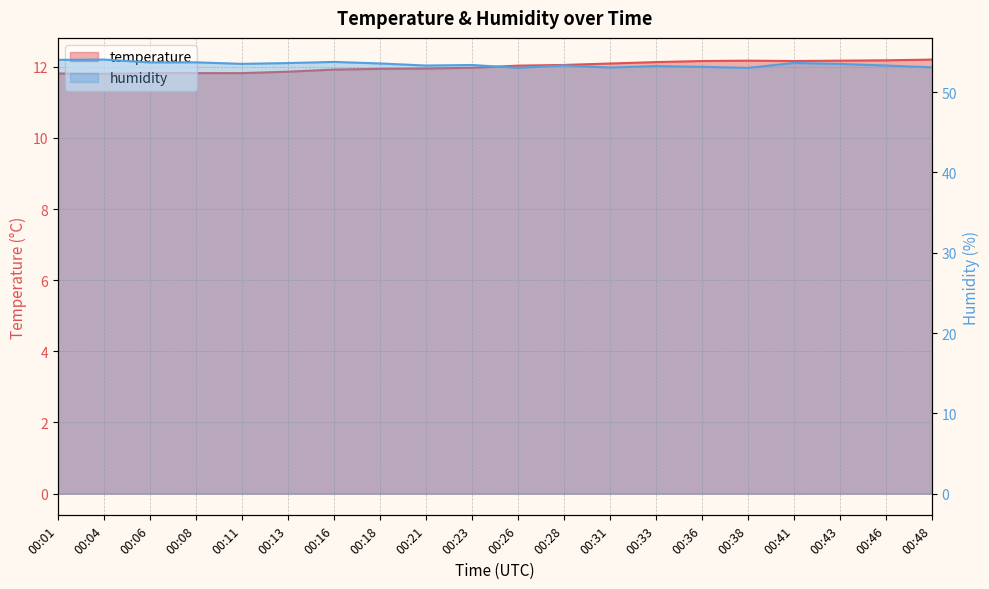

What is the average value of the temperature series?

12.0